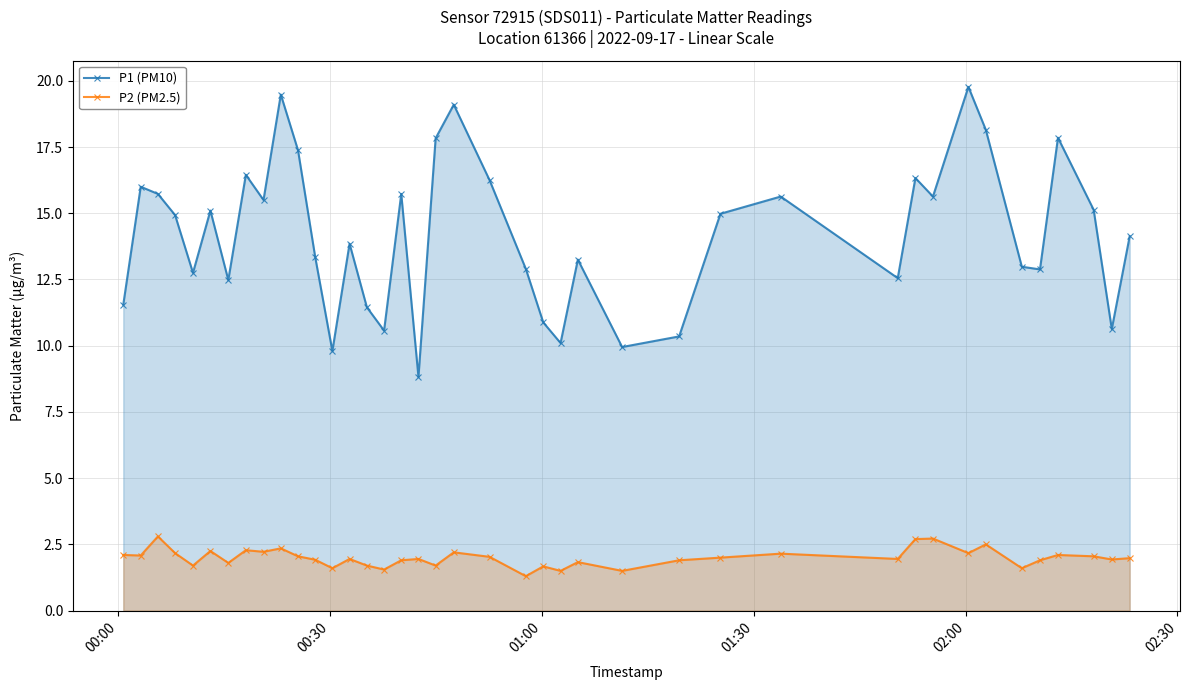

Reading left to right, transcribe all the data shown in this chart.

P1 (PM10): 11.6	16.0	15.7	14.9	12.8	15.1	12.5	16.4	15.5	19.5	17.4	13.3	9.8	13.8	11.4	10.6	15.7	8.8	17.8	19.1	16.2	12.9	10.9	10.1	13.2	9.9	10.3	15.0	15.6	12.6	16.3	15.6	19.8	18.1	13.0	12.9	17.9	15.1	10.6	14.1
P2 (PM2.5): 2.1	2.1	2.8	2.2	1.7	2.2	1.8	2.3	2.2	2.4	2.0	1.9	1.6	1.9	1.7	1.6	1.9	1.9	1.7	2.2	2.0	1.3	1.7	1.5	1.8	1.5	1.9	2.0	2.1	1.9	2.7	2.7	2.2	2.5	1.6	1.9	2.1	2.0	1.9	2.0